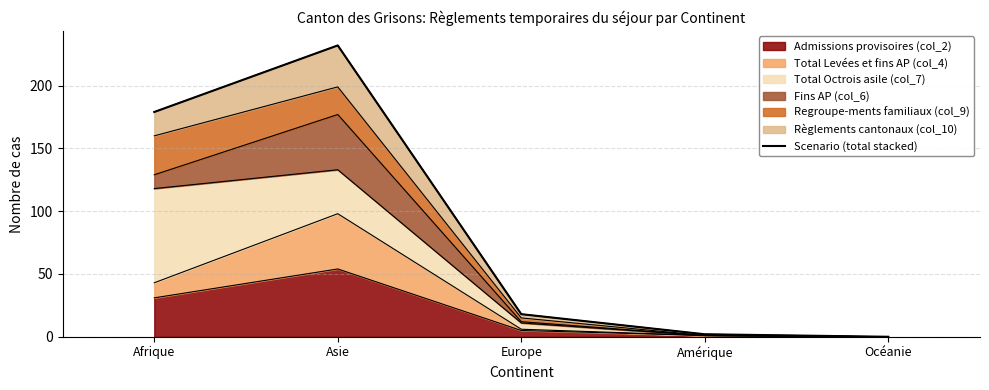

Reading right to left, transcribe all the data shown in this chart.

Océanie=0	Amérique=2	Europe=18	Asie=232	Afrique=179